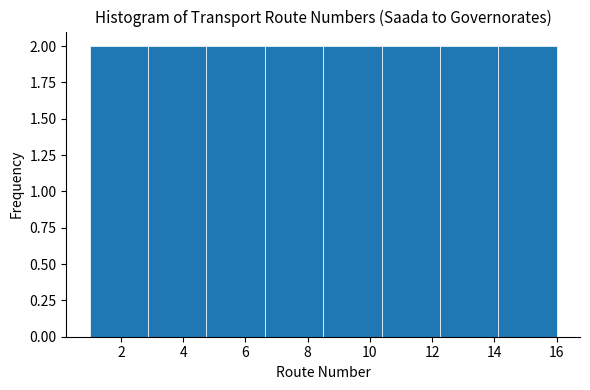

Reading left to right, list every bar in this chart as the range it spans on the x-axis followed by its height. Neither the bar edges nor the heights are printed on the chart, so give them approximately, as read against the axes.

1.0 to 2.8: 2
2.8 to 4.8: 2
4.8 to 6.6: 2
6.6 to 8.6: 2
8.6 to 10.4: 2
10.4 to 12.2: 2
12.2 to 14.2: 2
14.2 to 16.0: 2